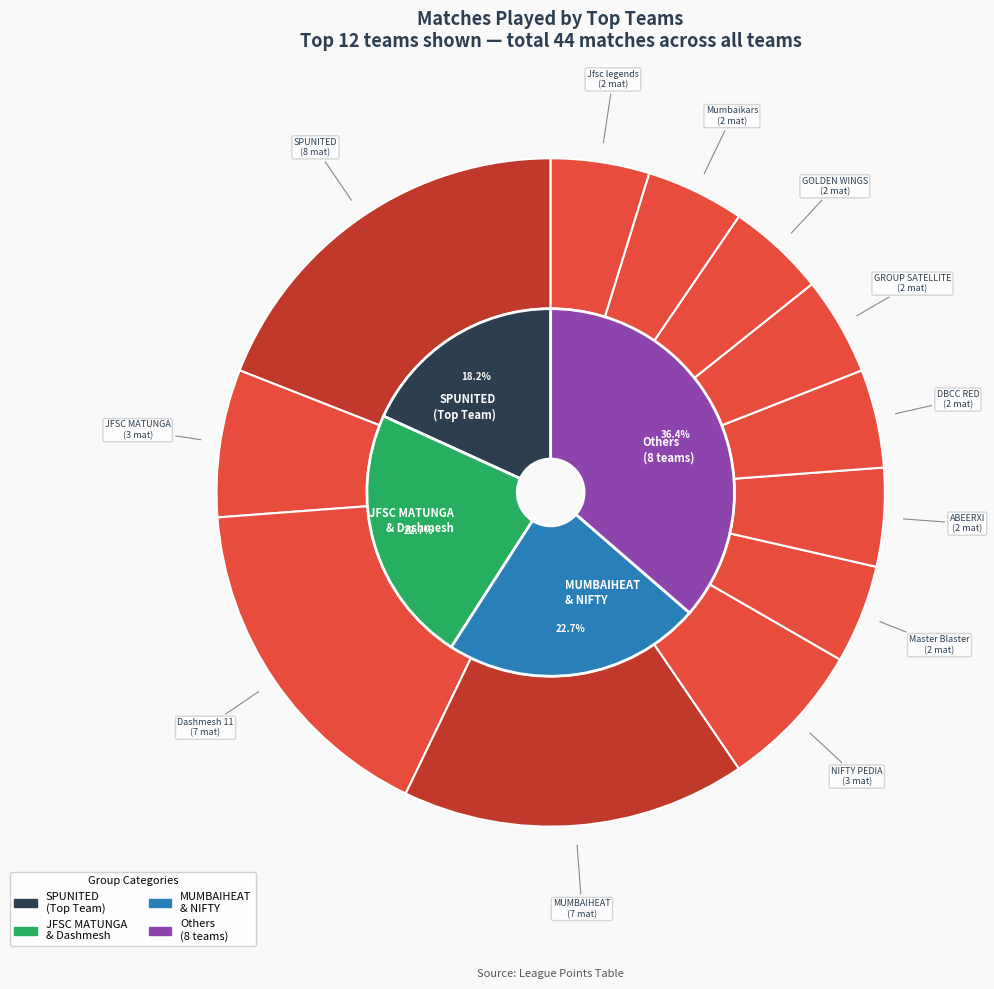

How many slices are in this pie chart?

12